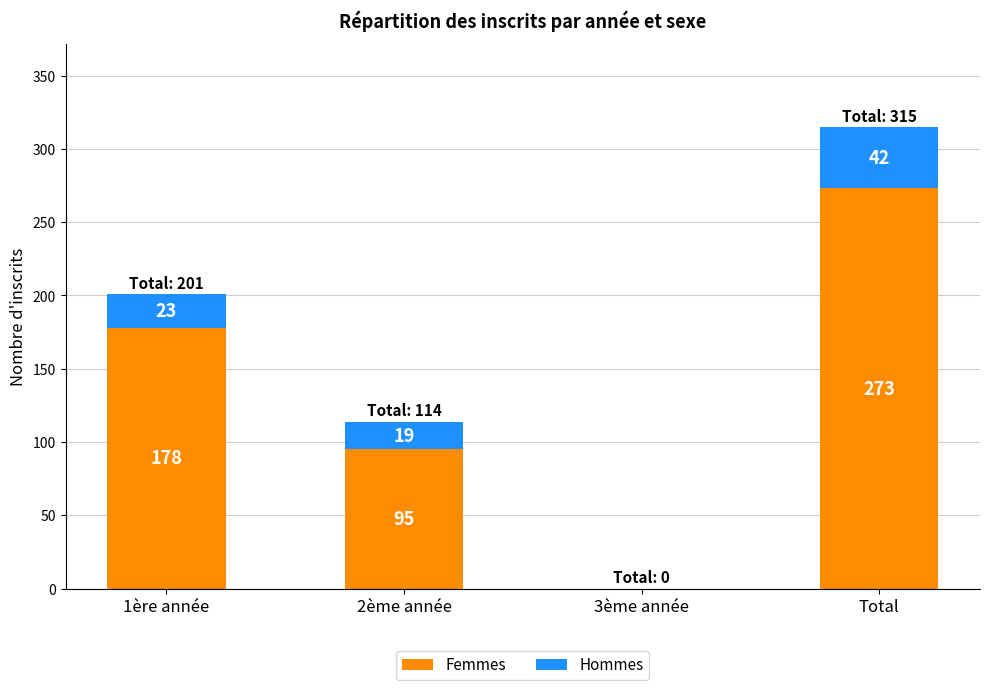

At which category is the sum across all series the highest?

Total